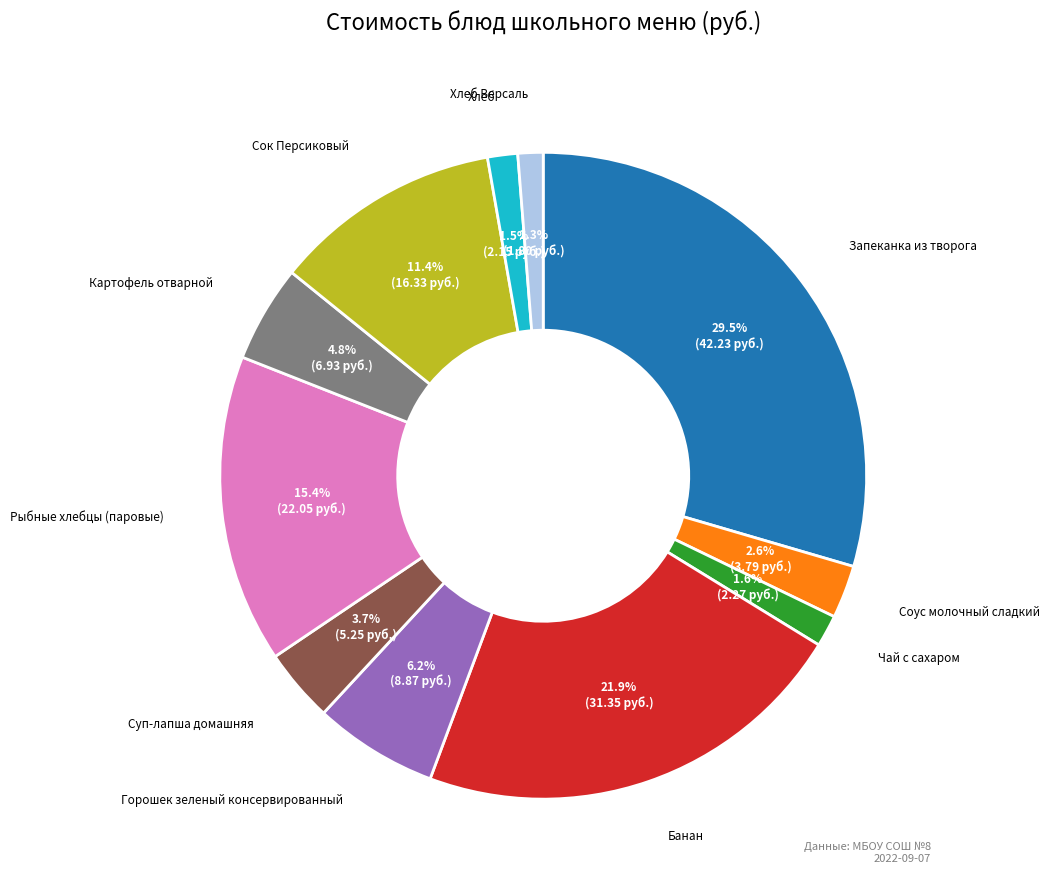

Is it true that Горошек зеленый консервированный is 1% of the pie?

False